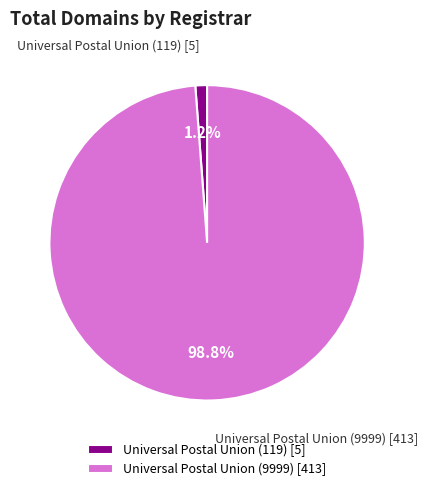

True or false: Universal Postal Union (119) accounts for 1% of the total.

True